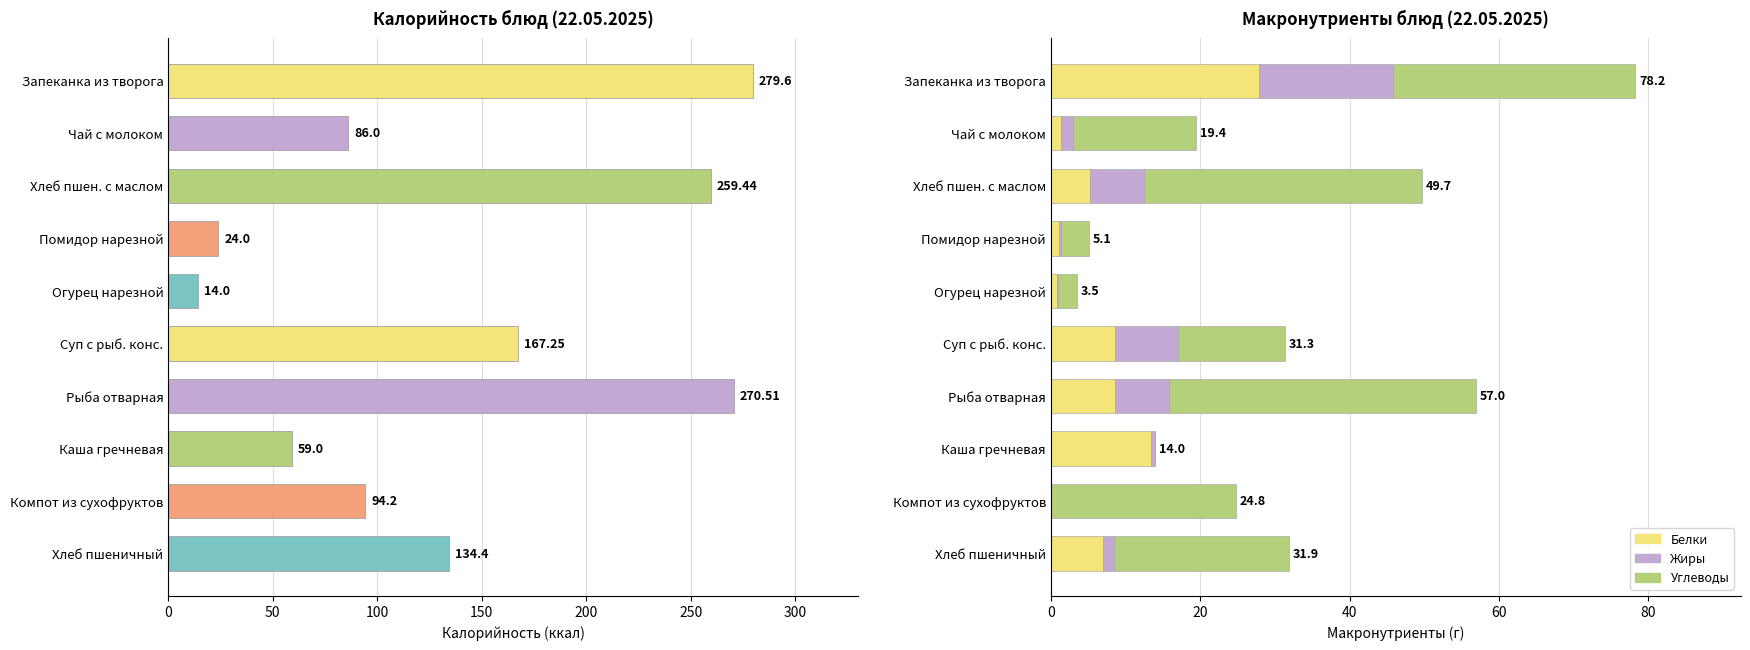

How many groups of bars are there?

10